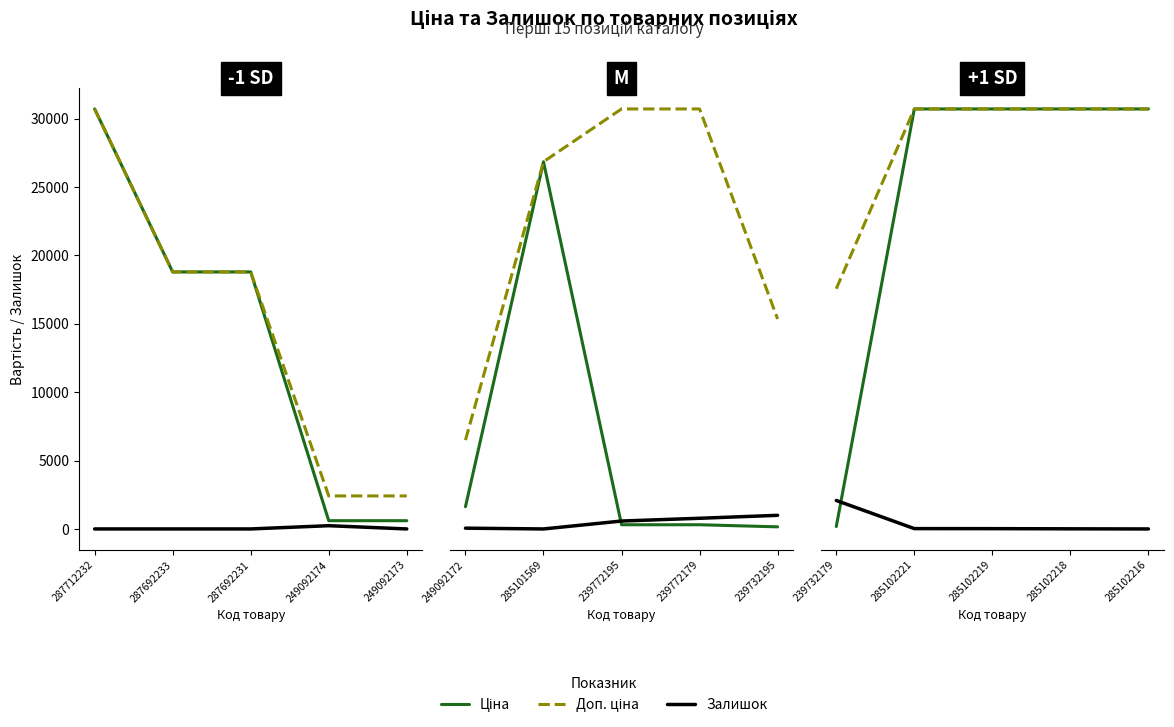

Which series has the largest total across all categories?

Доп. ціна